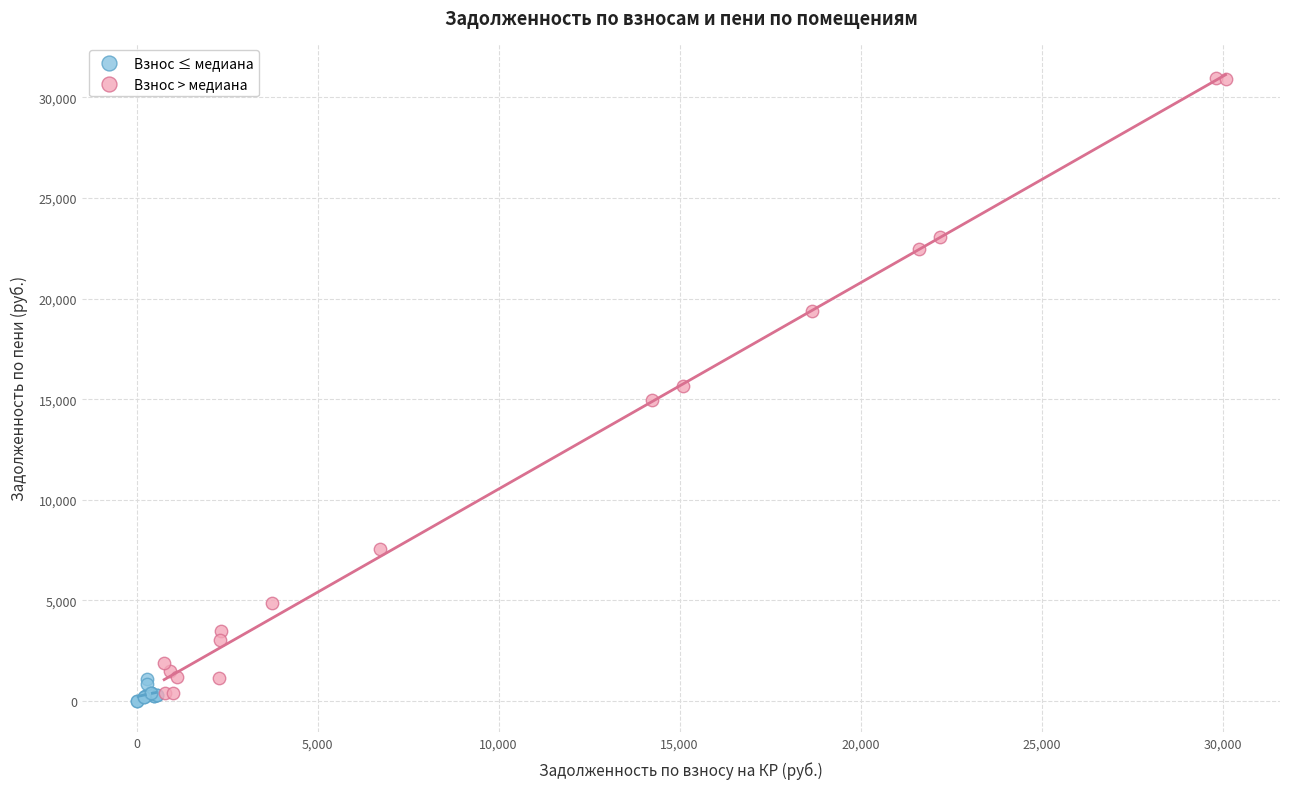

Which series has the largest Y range (max minus min)?

Взнос > медиана